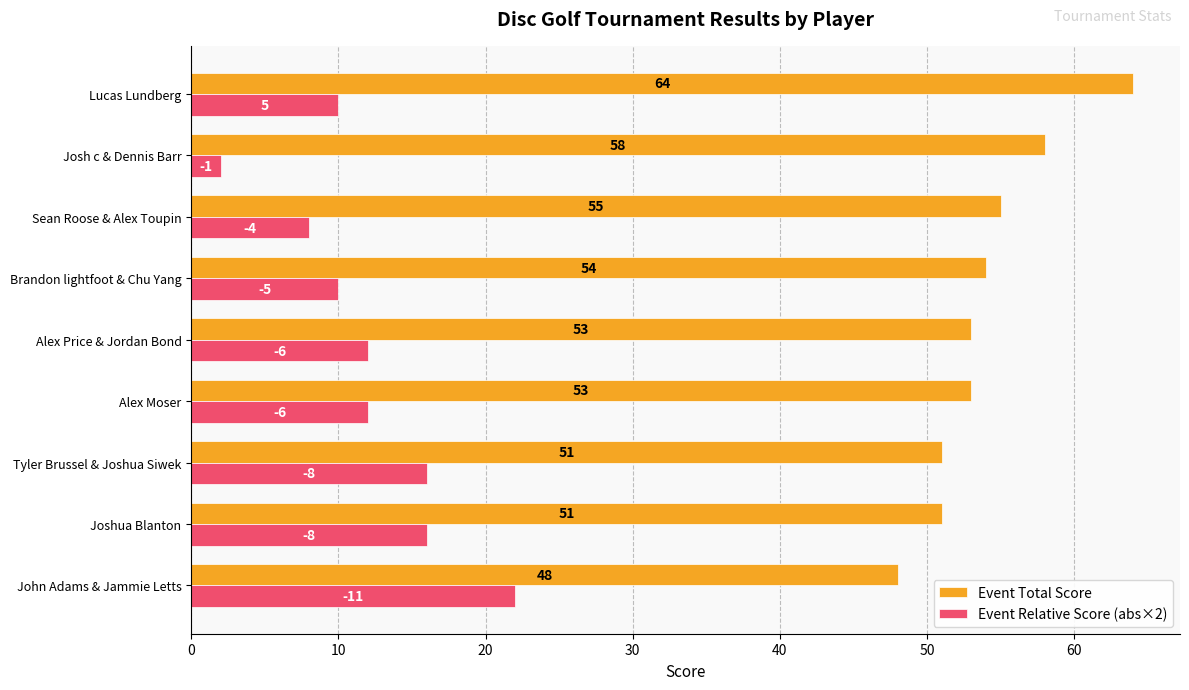

At which label is Event Total Score closest to 56?

Sean Roose & Alex Toupin